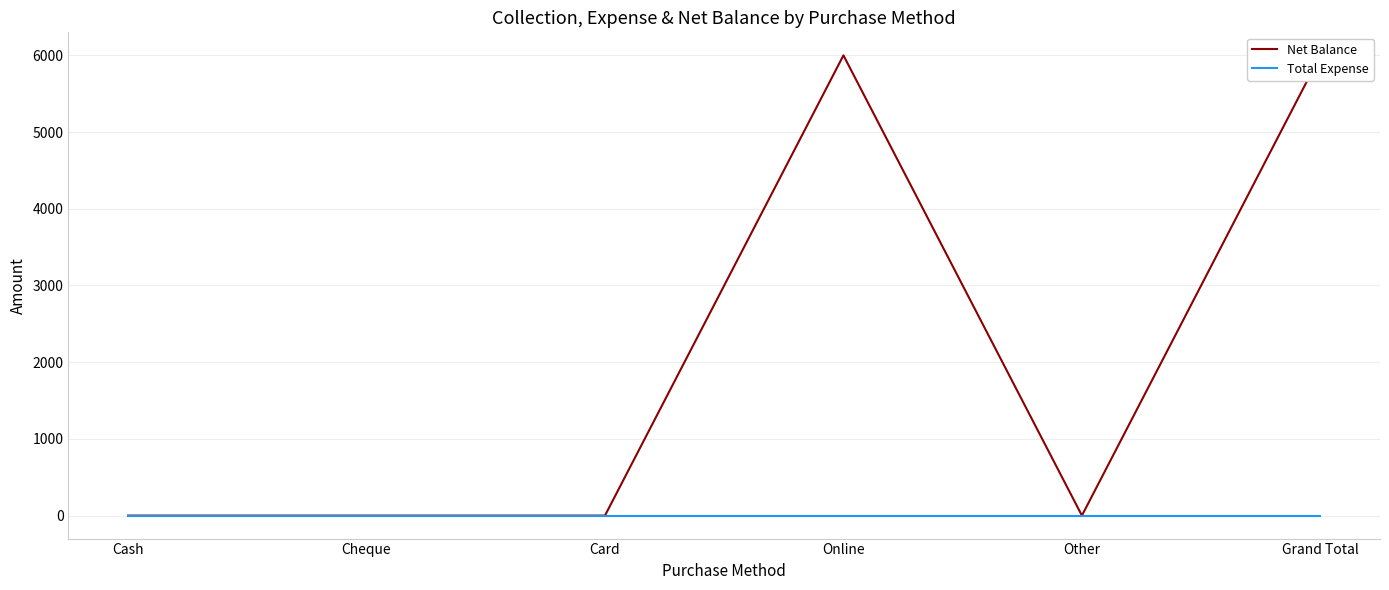

What is the approximate value of Net Balance at Grand Total, to the nearest 100?

6000